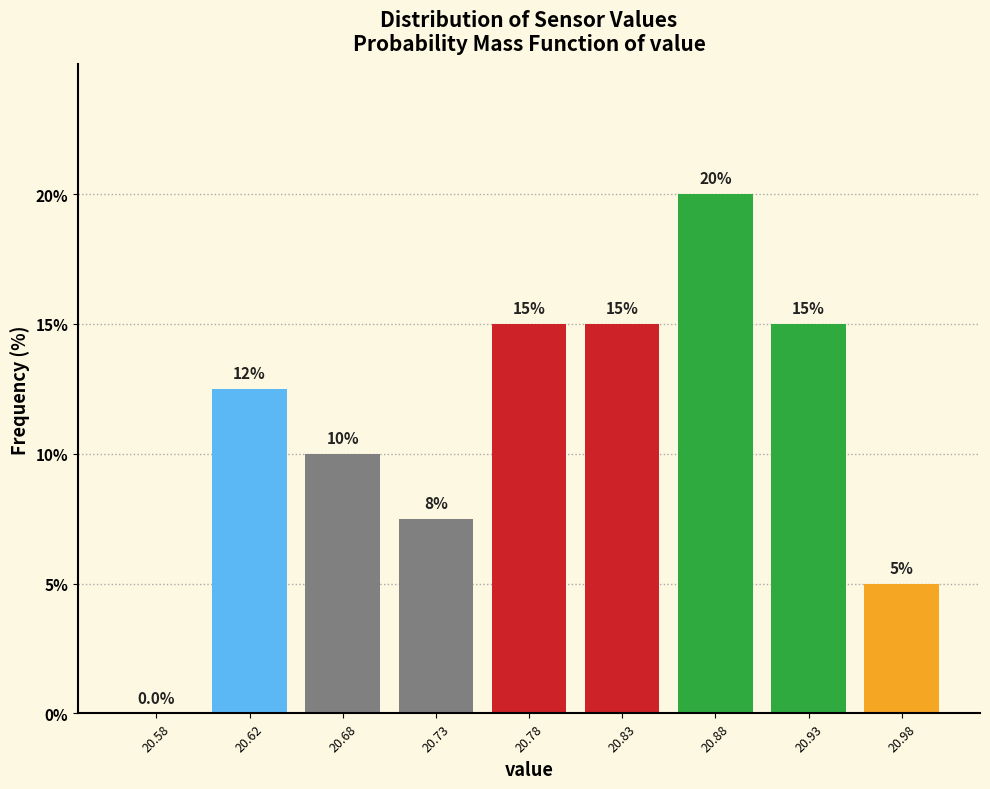

Reading right to left, transcribe all the data shown in this chart.

20.98=5.0	20.93=15.0	20.88=20.0	20.83=15.0	20.78=15.0	20.73=7.5	20.68=10.0	20.62=12.5	20.58=0.0